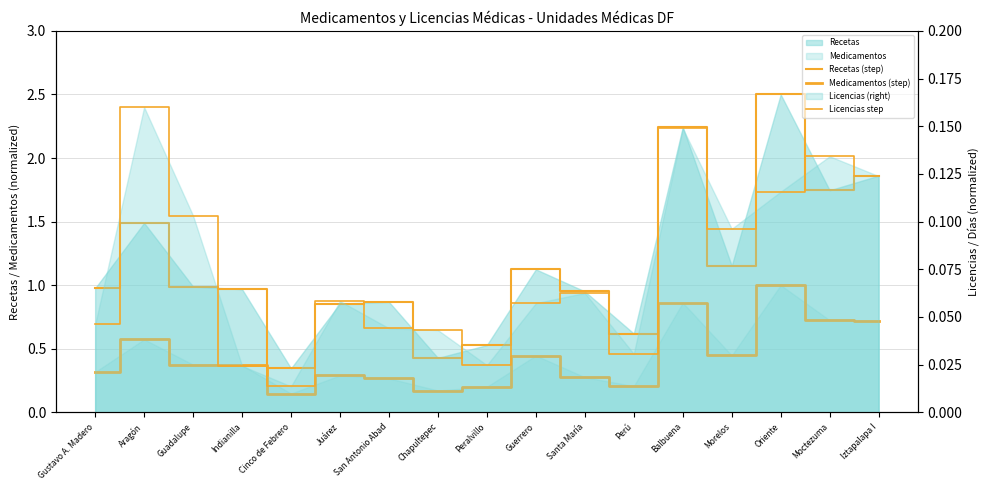

What is the label of the 14th point from the right?

Indianilla